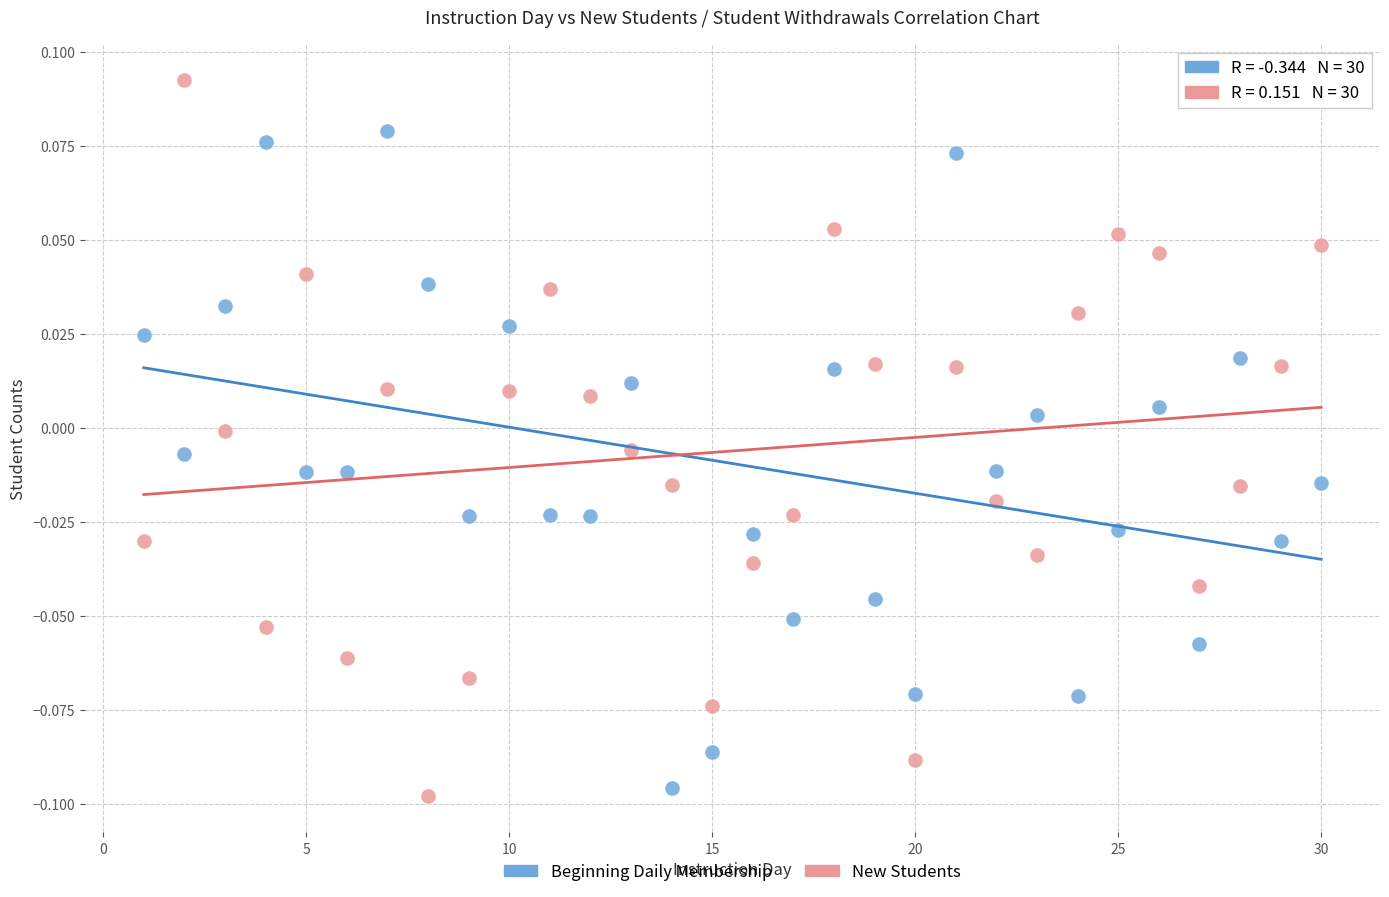

What is the X range (max minus min) for the scatter plot?

29.0